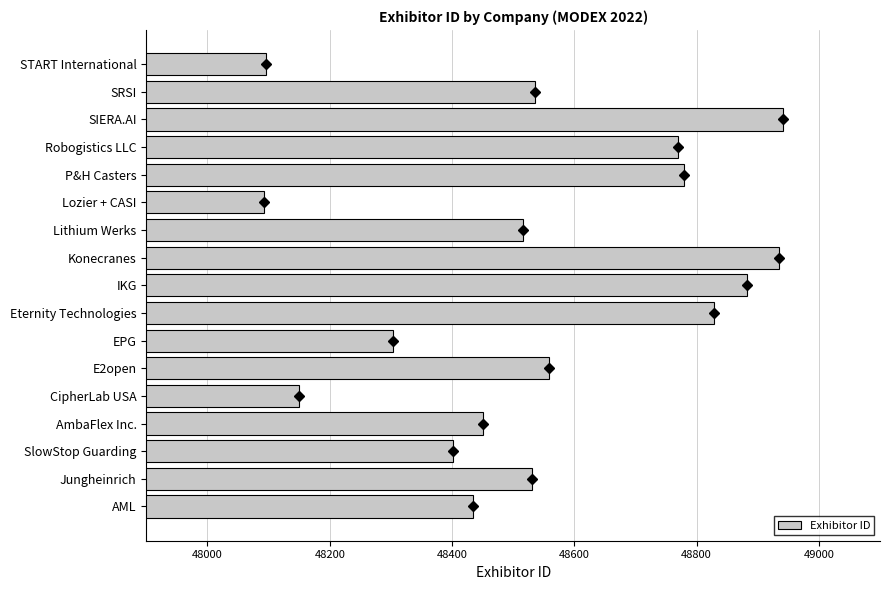

What is the greatest value displayed?

48942